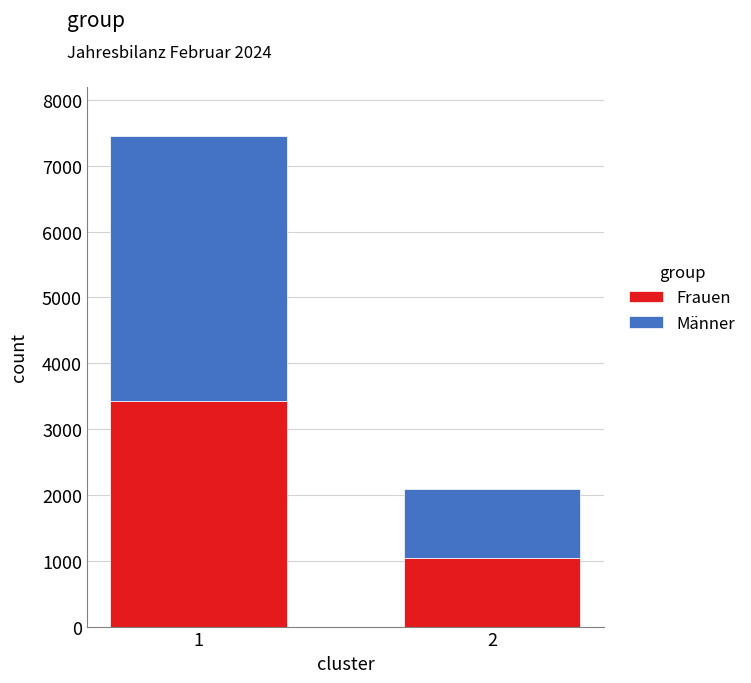

Is it true that Frauen equals 1911 at 1?

False